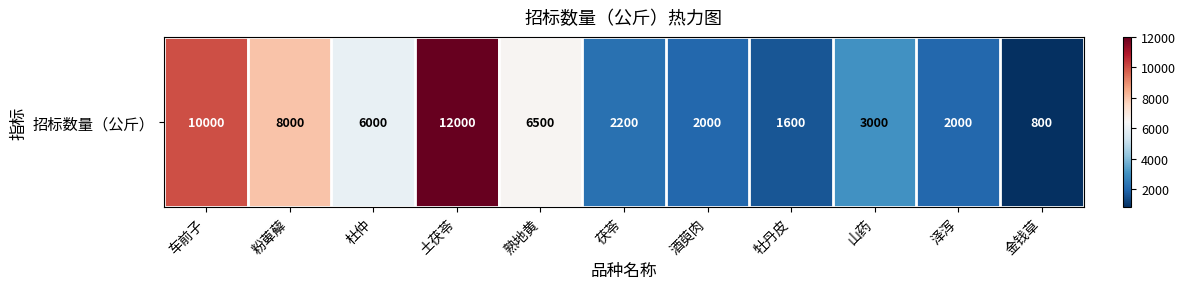

Count the number of categories in the chart.

11